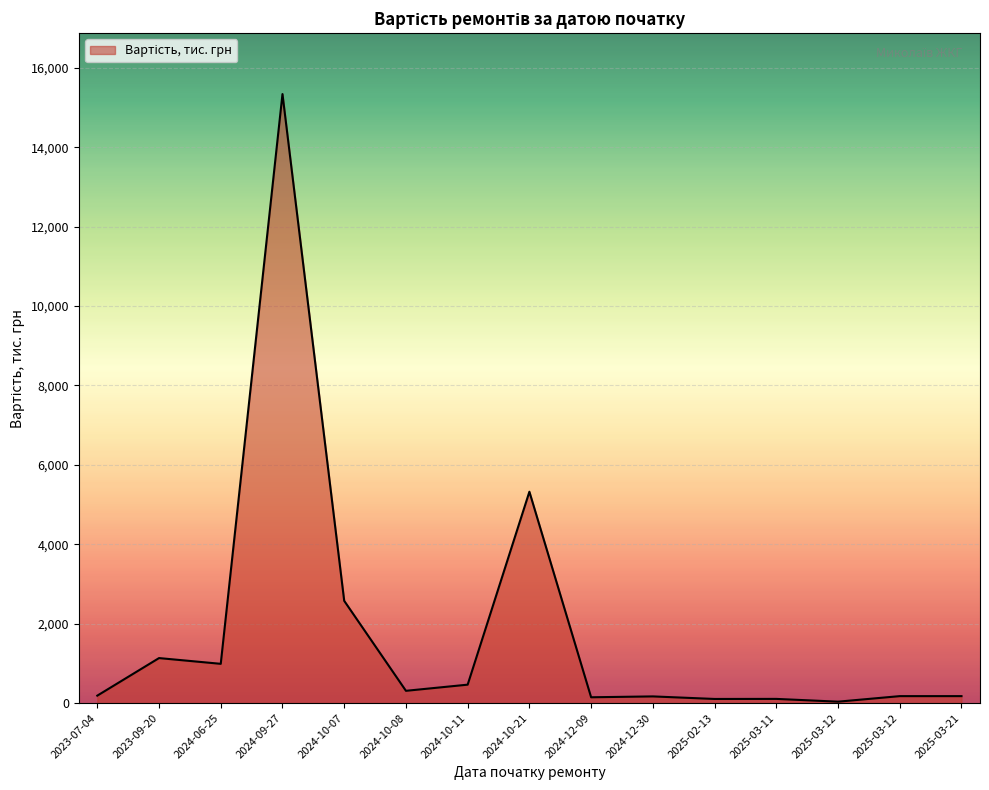

The value at 2024-10-08 is 157.2. True or false?

False